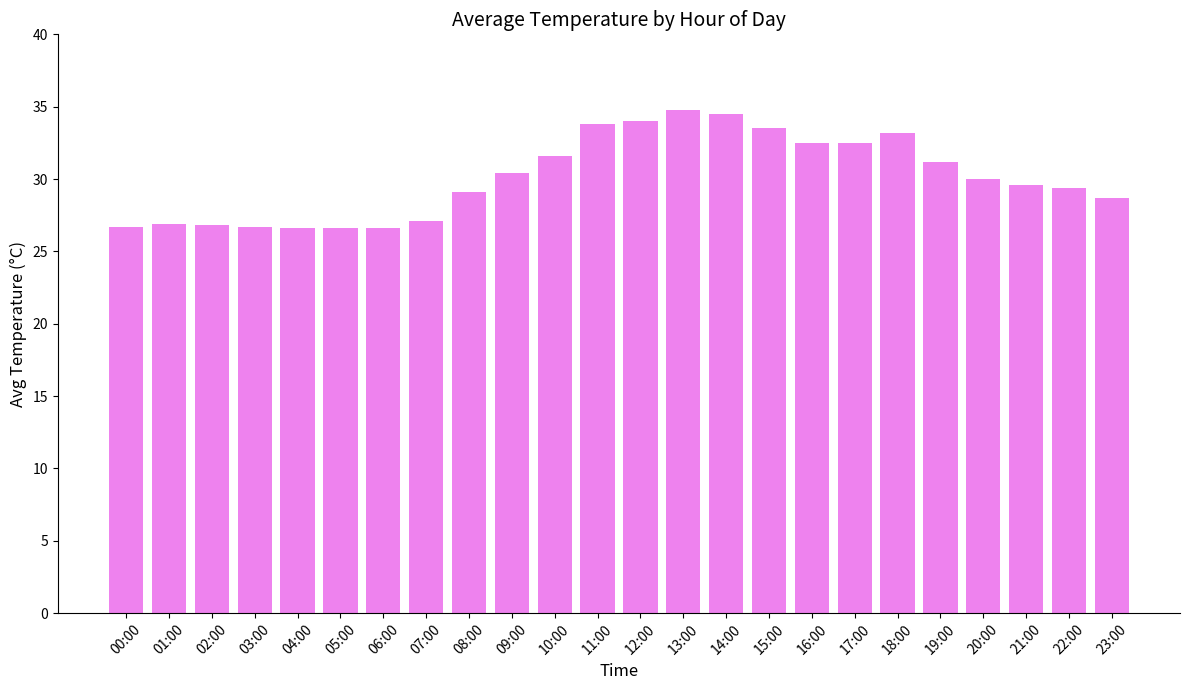

What is the maximum value shown in the chart?

34.8